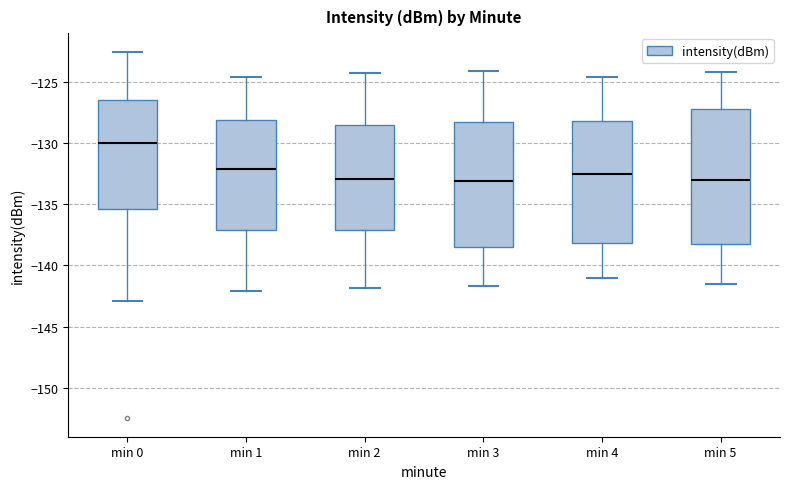

Reading left to right, read every box against the y-axis: the position of its median line, the range the box covers, and the ends of its whiskers. The values are not printed on the chart, so give them approximately, as read against the axis.

min 0: median -130.0, box -135.5 to -126.5, whiskers -143.0 to -122.5
min 1: median -132.0, box -137.0 to -128.0, whiskers -142.0 to -124.5
min 2: median -133.0, box -137.0 to -128.5, whiskers -142.0 to -124.5
min 3: median -133.0, box -138.5 to -128.0, whiskers -141.5 to -124.0
min 4: median -132.5, box -138.0 to -128.0, whiskers -141.0 to -124.5
min 5: median -133.0, box -138.0 to -127.0, whiskers -141.5 to -124.0